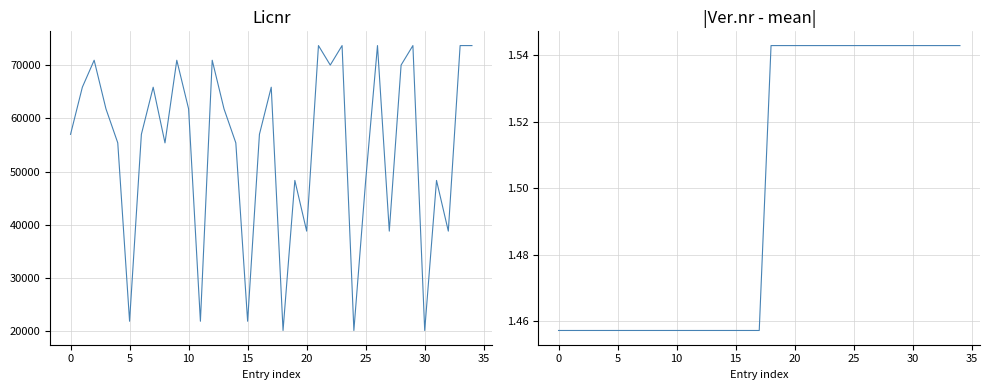

Is the value of Licnr at 19 greater than the value of |Ver.nr - mean| at 11?

Yes